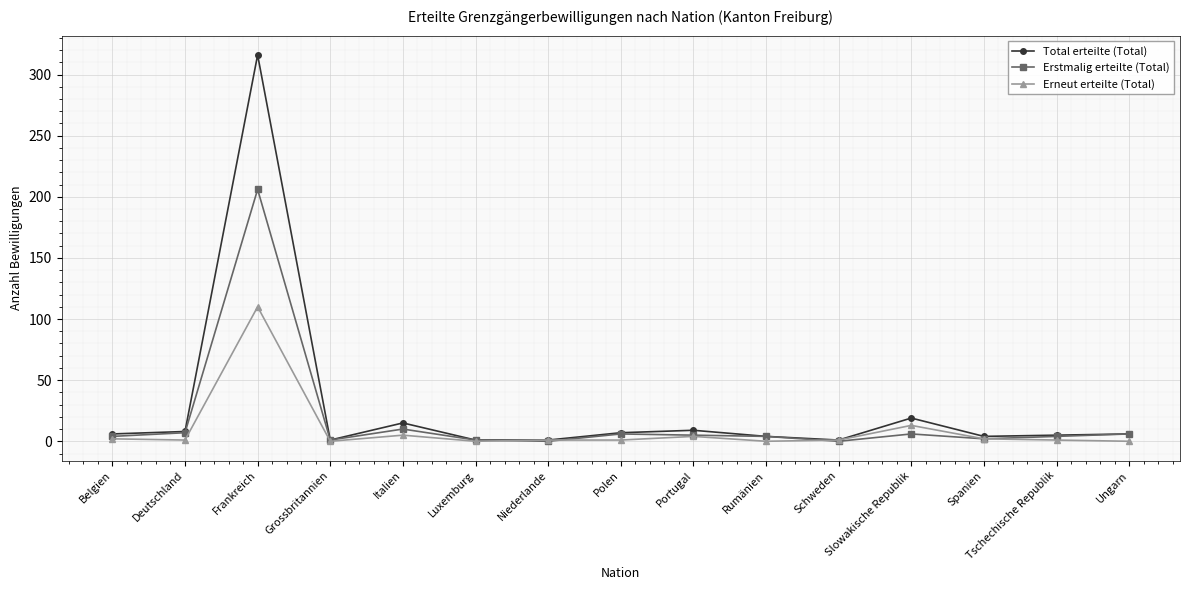

Rank the series by their maximum value, from lowest to highest.

Erneut erteilte (Total), Erstmalig erteilte (Total), Total erteilte (Total)